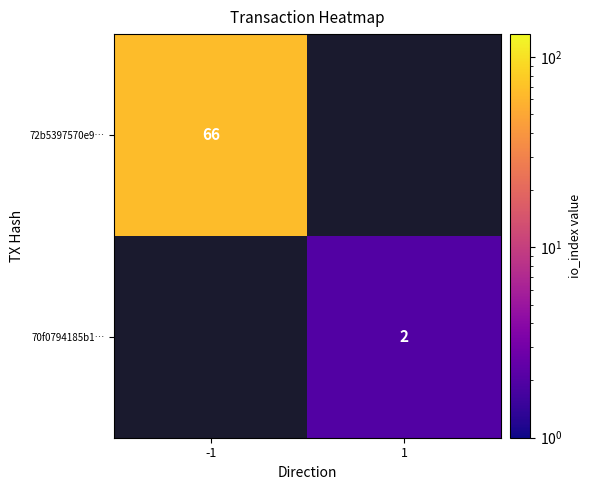

Is it true that 70f0794185b1… equals 3 at 1?

False